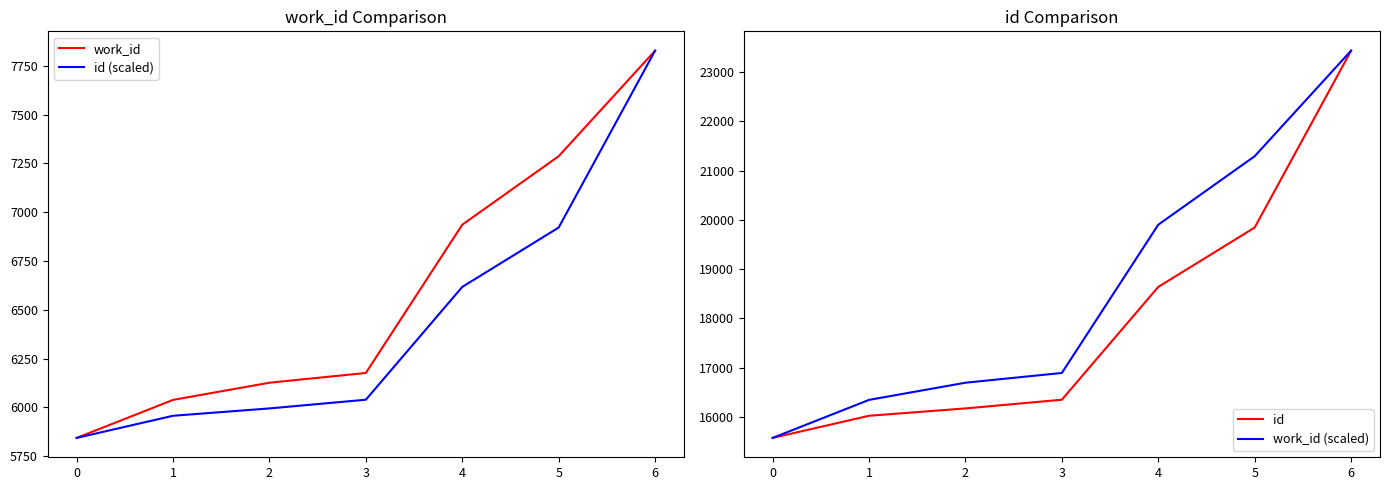

The value of work_id at 0 is 5843.0. True or false?

True